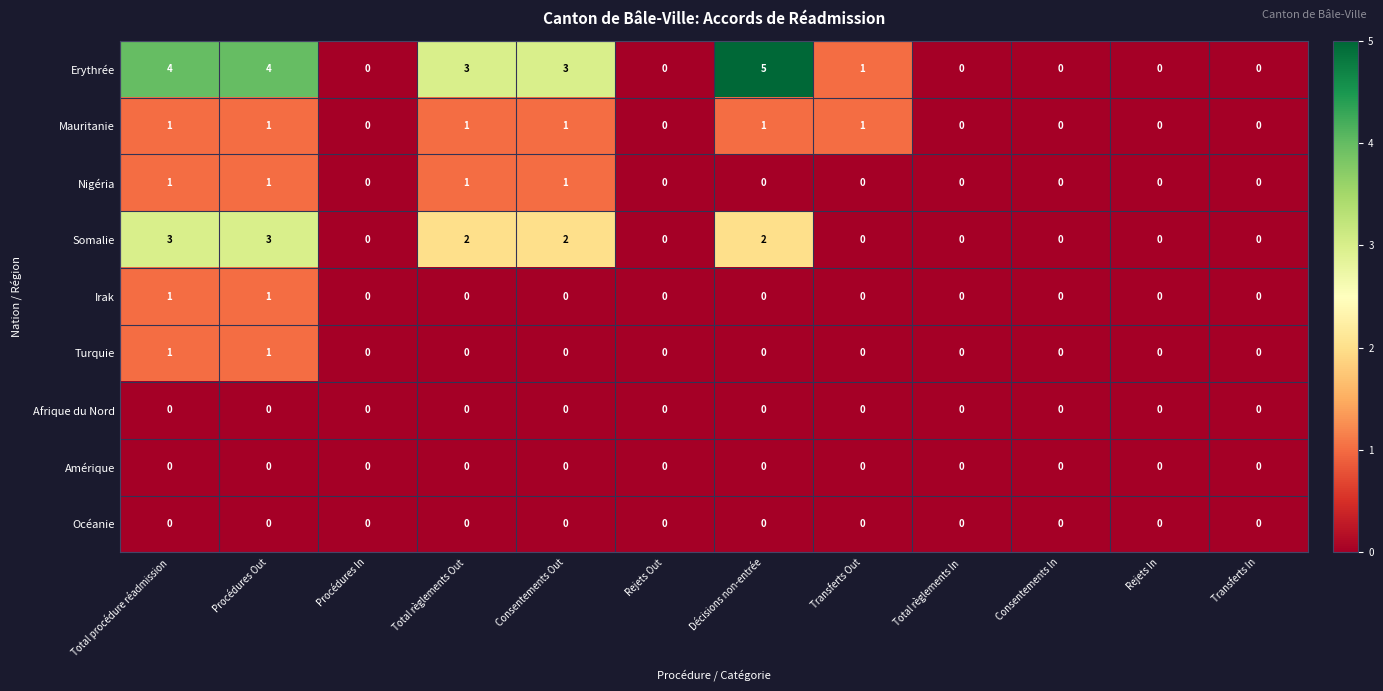

Which category has the highest value across all series?

Décisions non-entrée